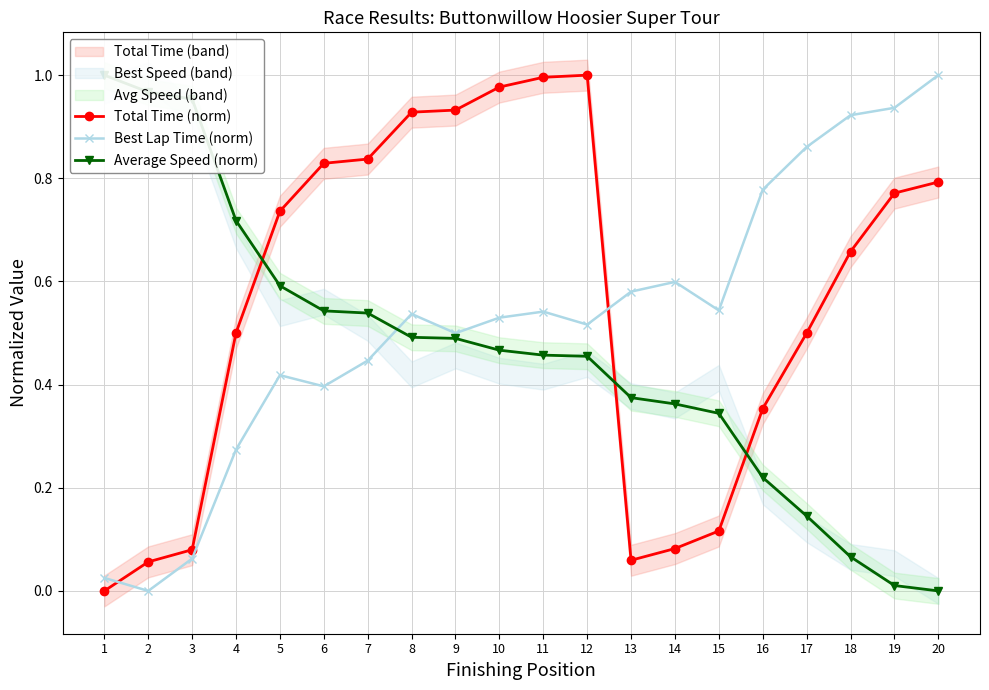

Is the value of Best Lap Time (norm) at 19 greater than the value of Total Time (norm) at 11?

No